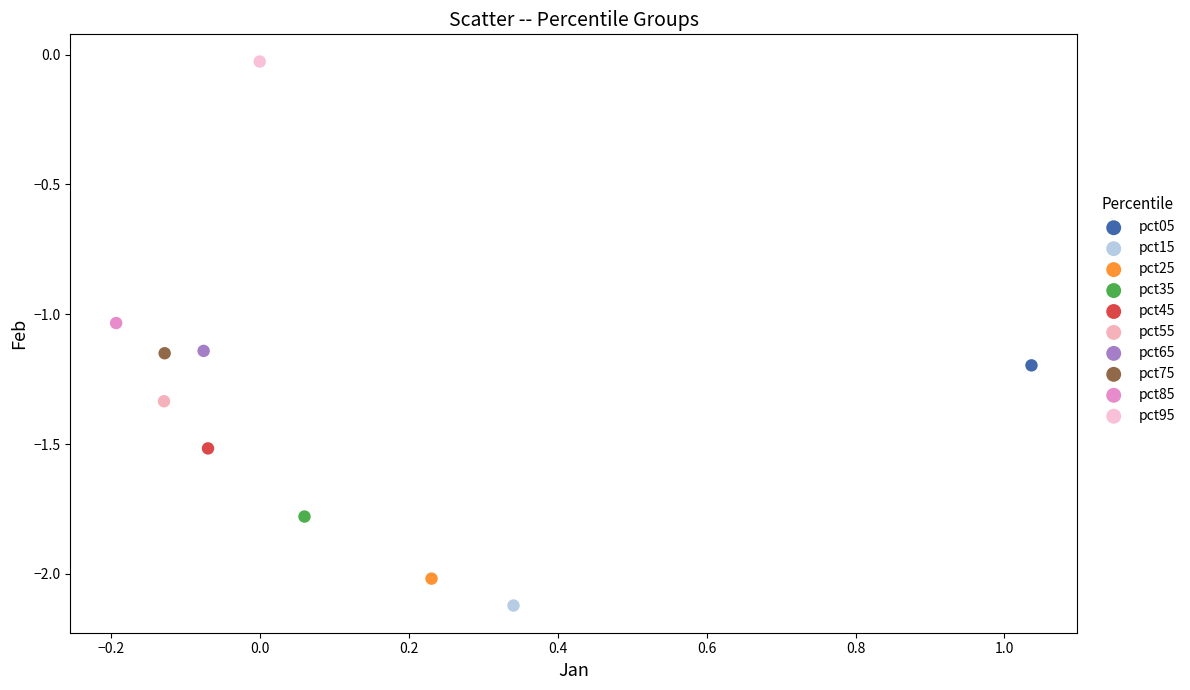

Which series contains the lowest Y value?

pct15